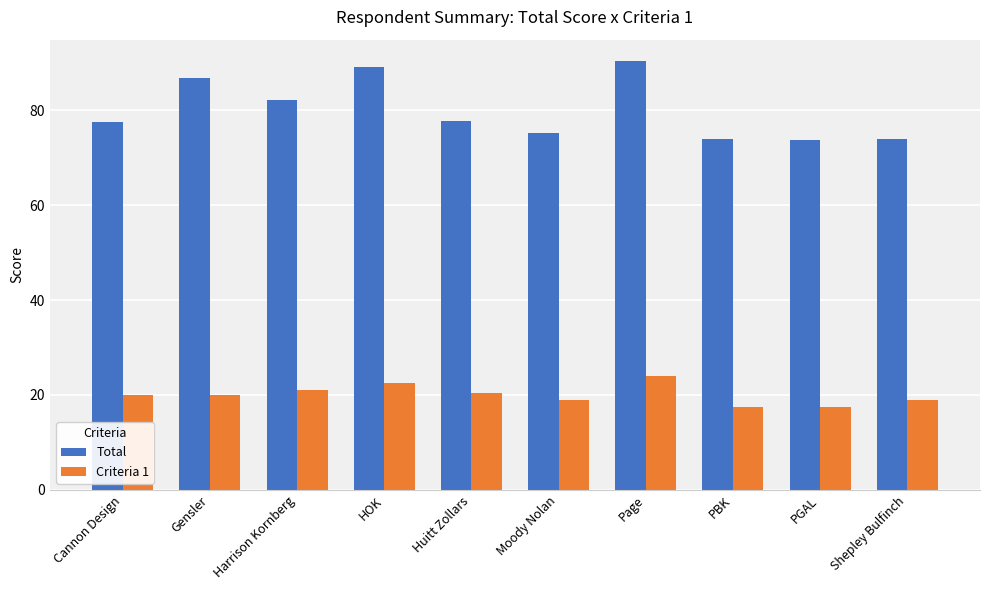

What is the spread (max minus min) of values at Harrison Kornberg?

61.2